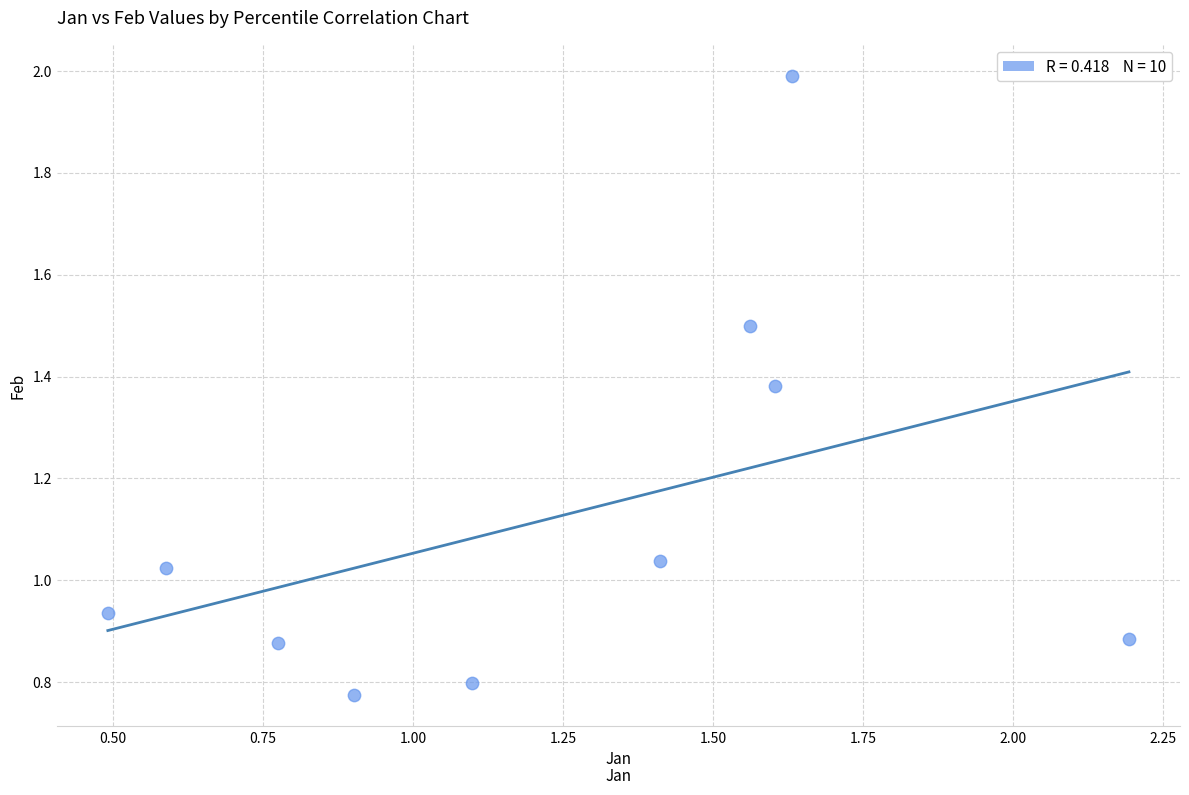

What is the range of Y values (max minus min)?

1.2